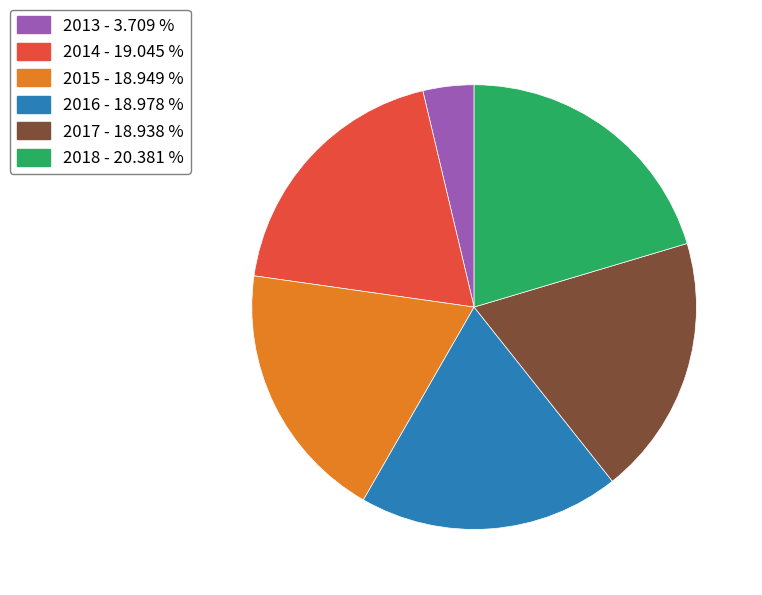

Does 2014 represent more than half of the total?

No